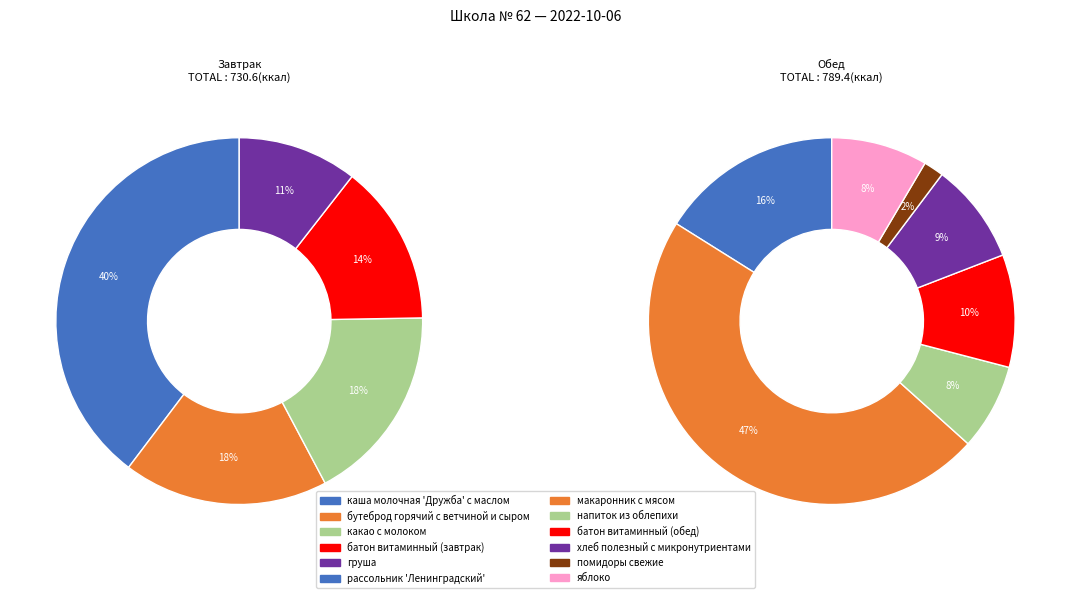

Is there a majority slice in this chart?

No